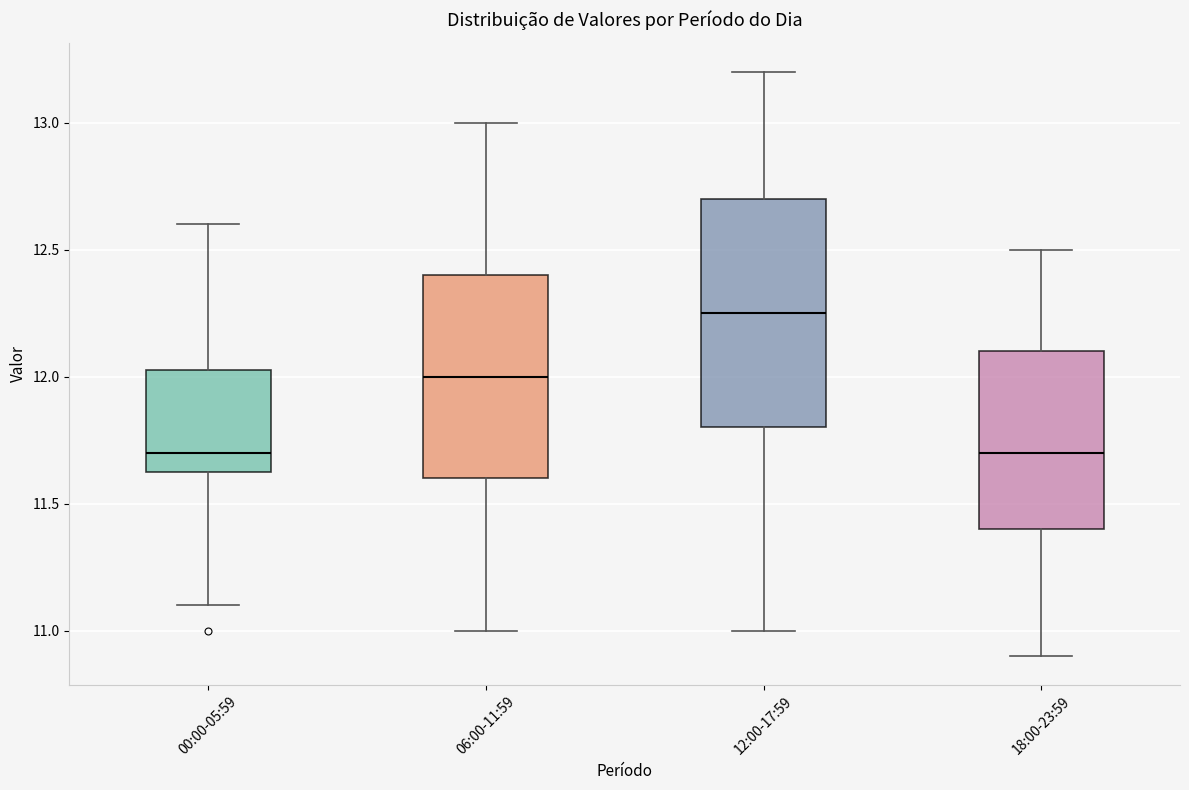

Reading left to right, read every box against the y-axis: the position of its median line, the range the box covers, and the ends of its whiskers. The values are not printed on the chart, so give them approximately, as read against the axis.

00:00-05:59: median 11.70, box 11.65 to 12.05, whiskers 11.10 to 12.60
06:00-11:59: median 12.00, box 11.60 to 12.40, whiskers 11.00 to 13.00
12:00-17:59: median 12.25, box 11.80 to 12.70, whiskers 11.00 to 13.20
18:00-23:59: median 11.70, box 11.40 to 12.10, whiskers 10.90 to 12.50